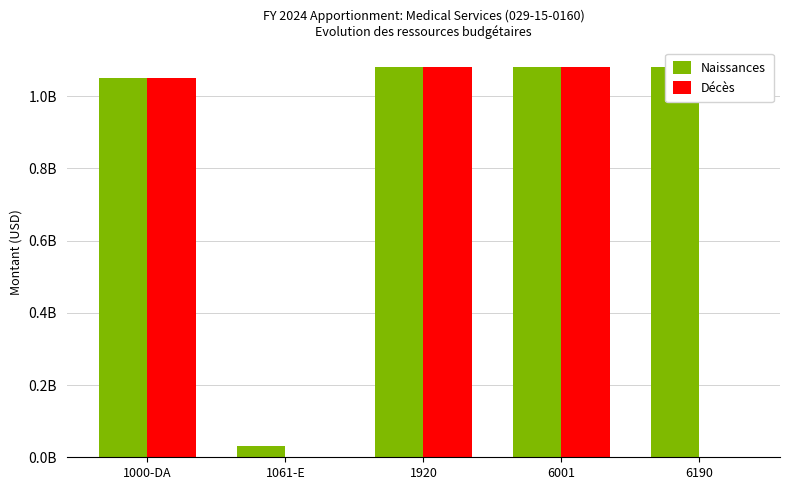

At which label is Naissances closest to 0?

1061-E